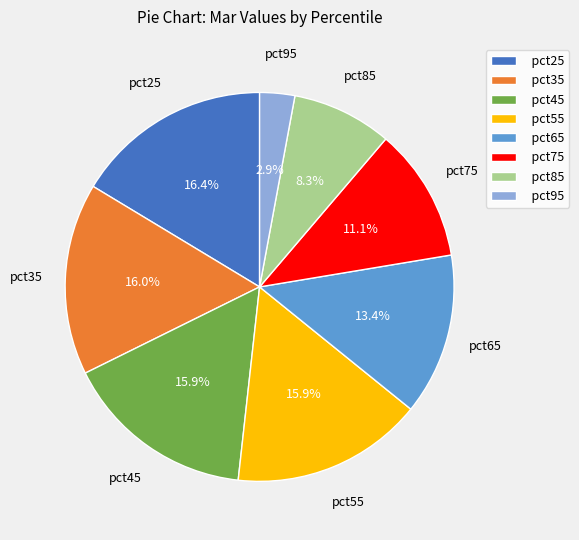

Do pct75 and pct85 together represent more than half of the pie?

No